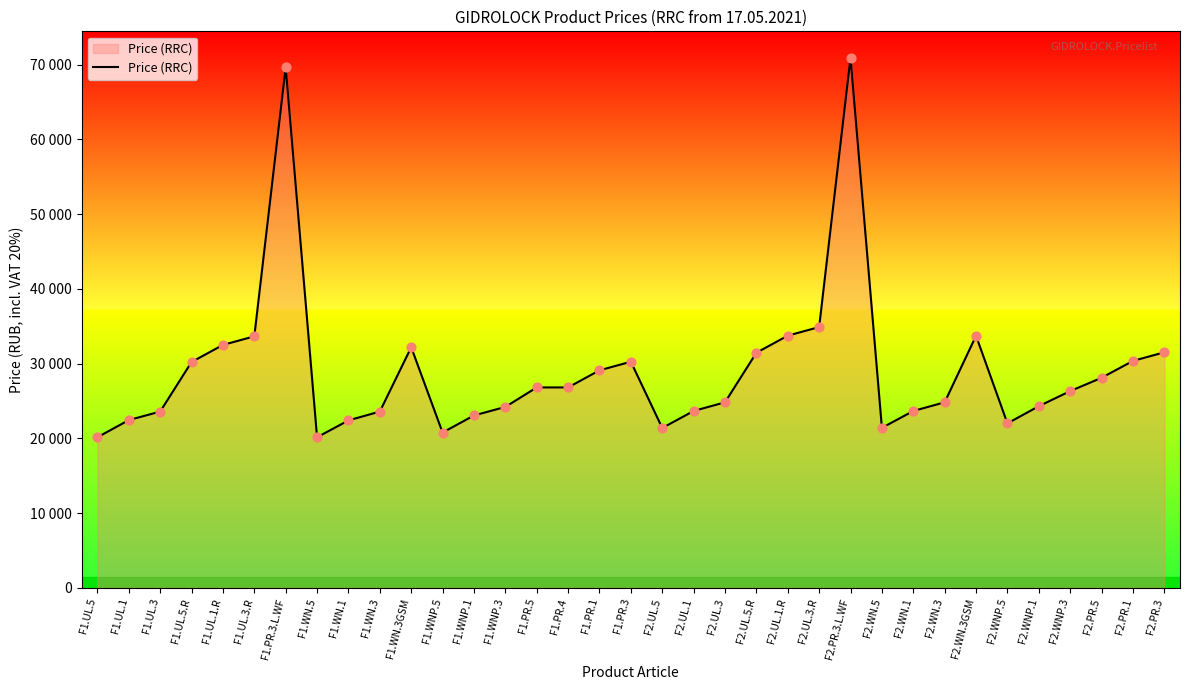

What is the change in value from F1.UL.1.R to F1.WN.3GSM?

-312